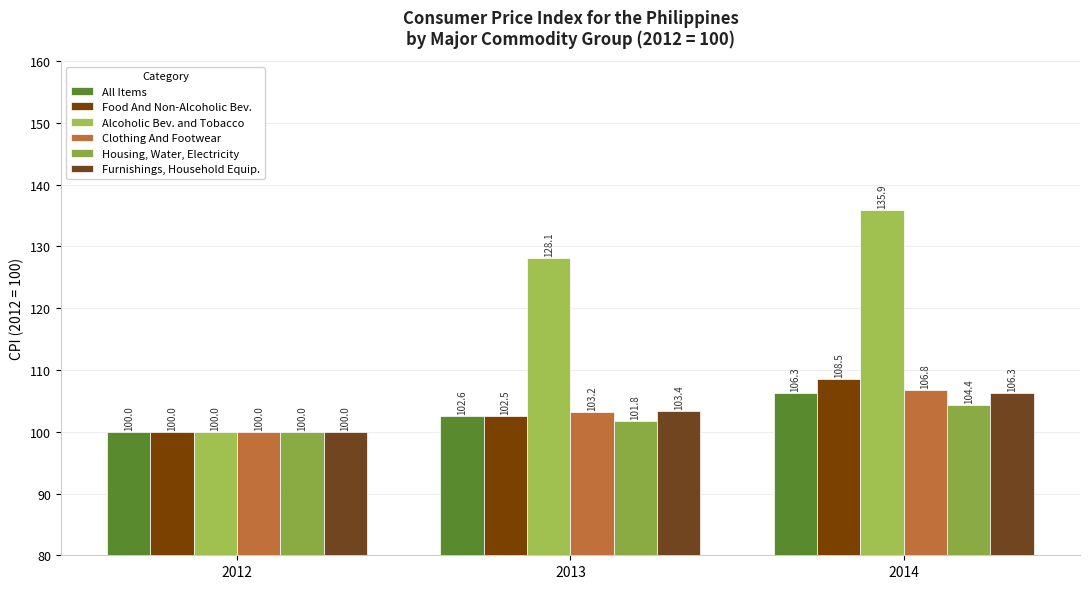

How many data points does each series have?

3